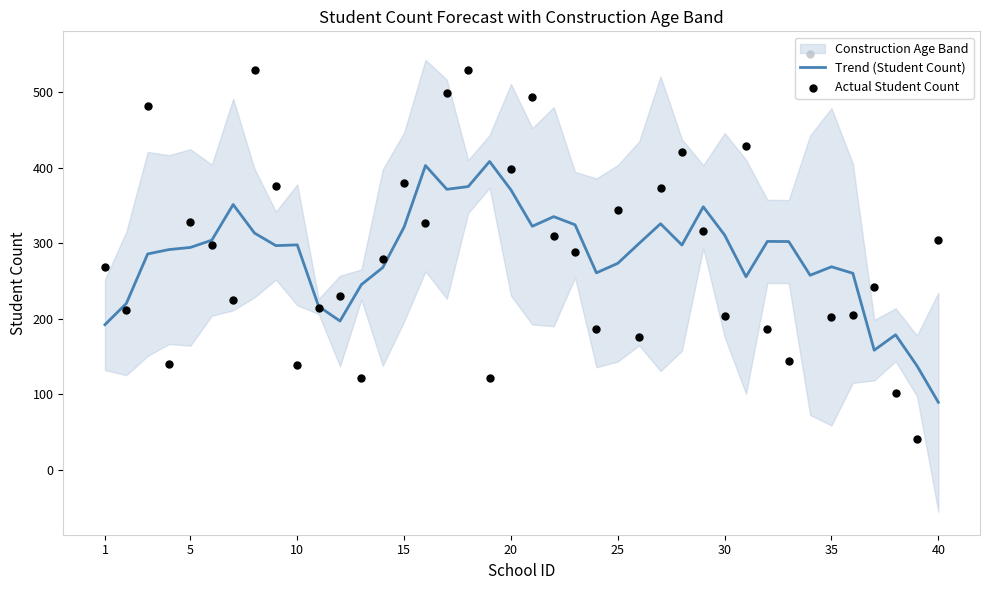

Which series has the largest total across all categories?

Actual Student Count